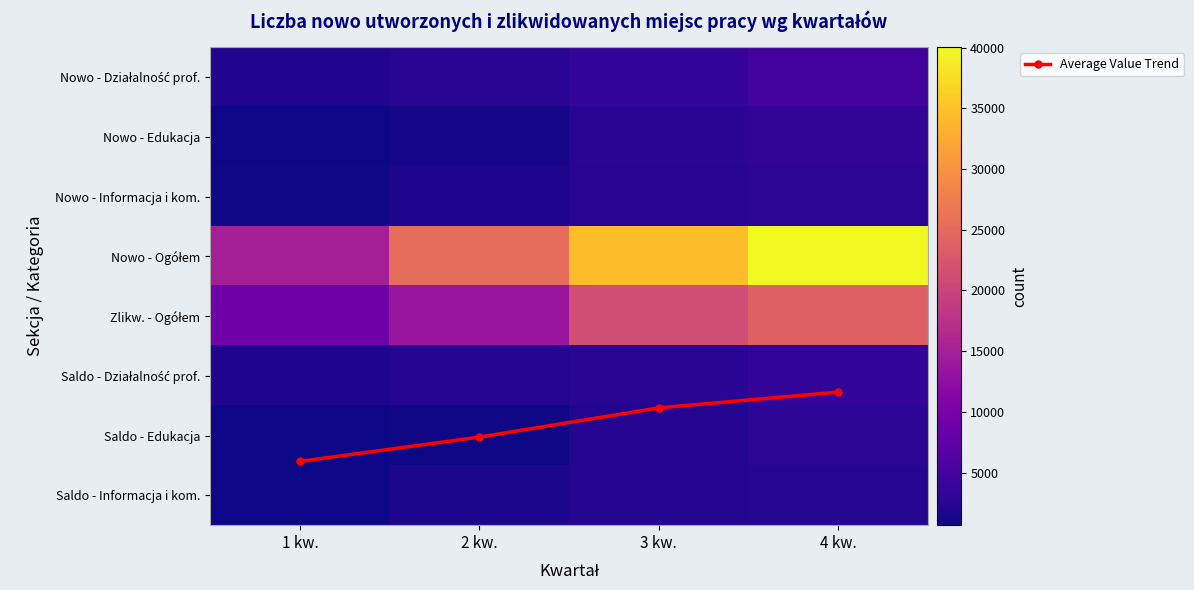

At which label does Nowo - Działalność prof. first exceed 3557?

4 kw.